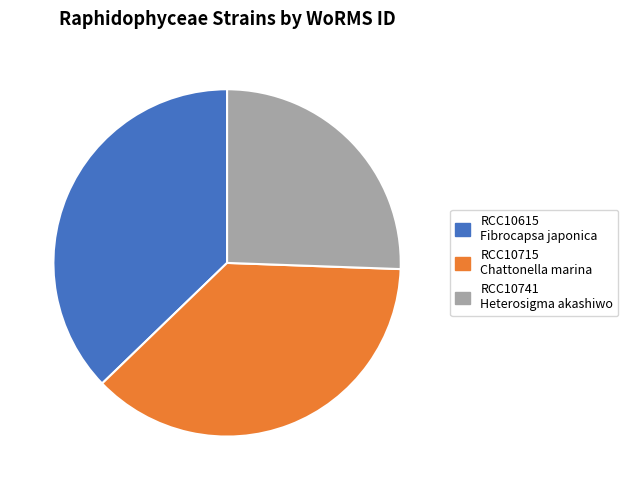

To the nearest percent, what is the average slice percentage?

33%